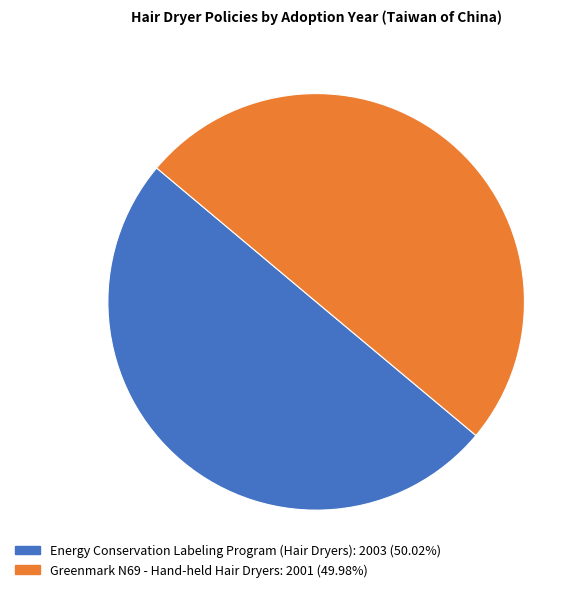

True or false: Greenmark N69 - Hand-held Hair Dryers accounts for 50% of the total.

True